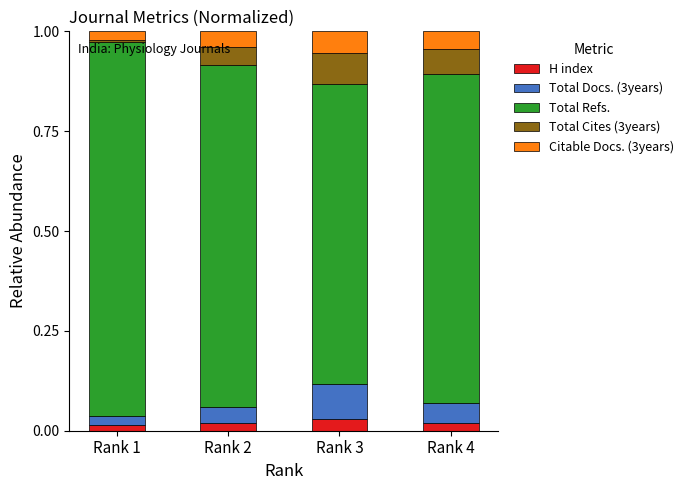

The H index series shows 0.0 at Rank 3. True or false?

True